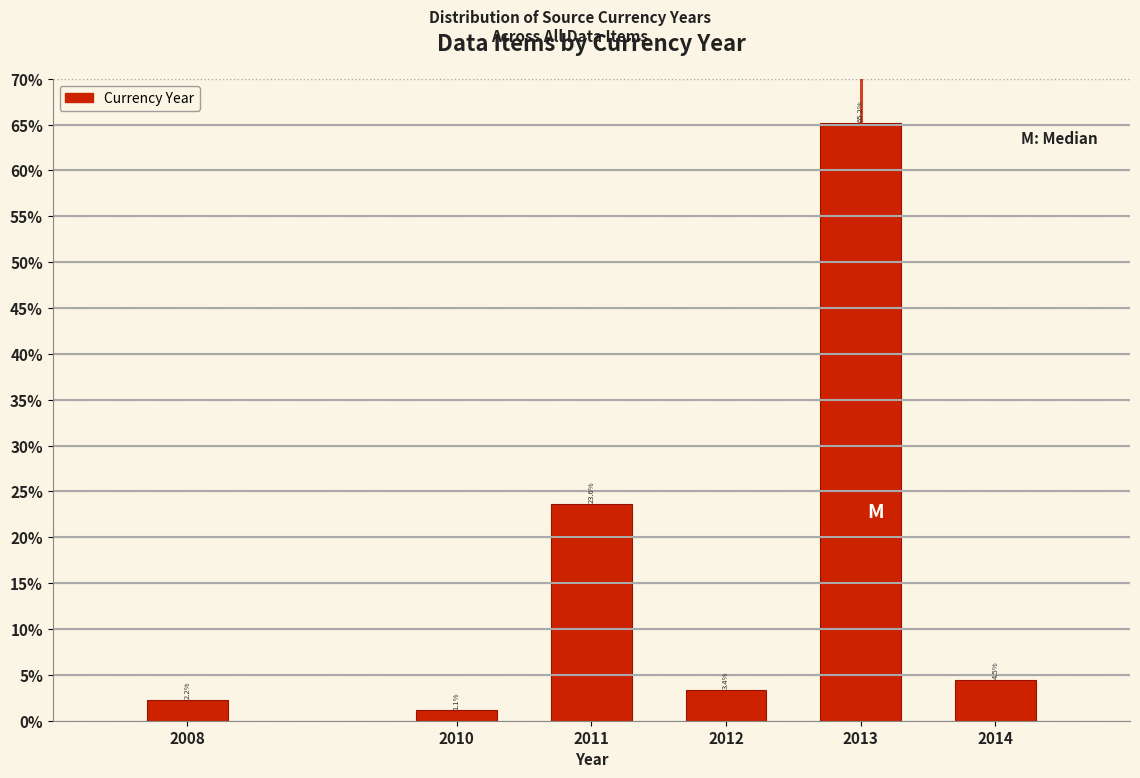

Reading right to left, extract all data points from this chart.

4.5	65.2	3.4	23.6	1.1	2.2